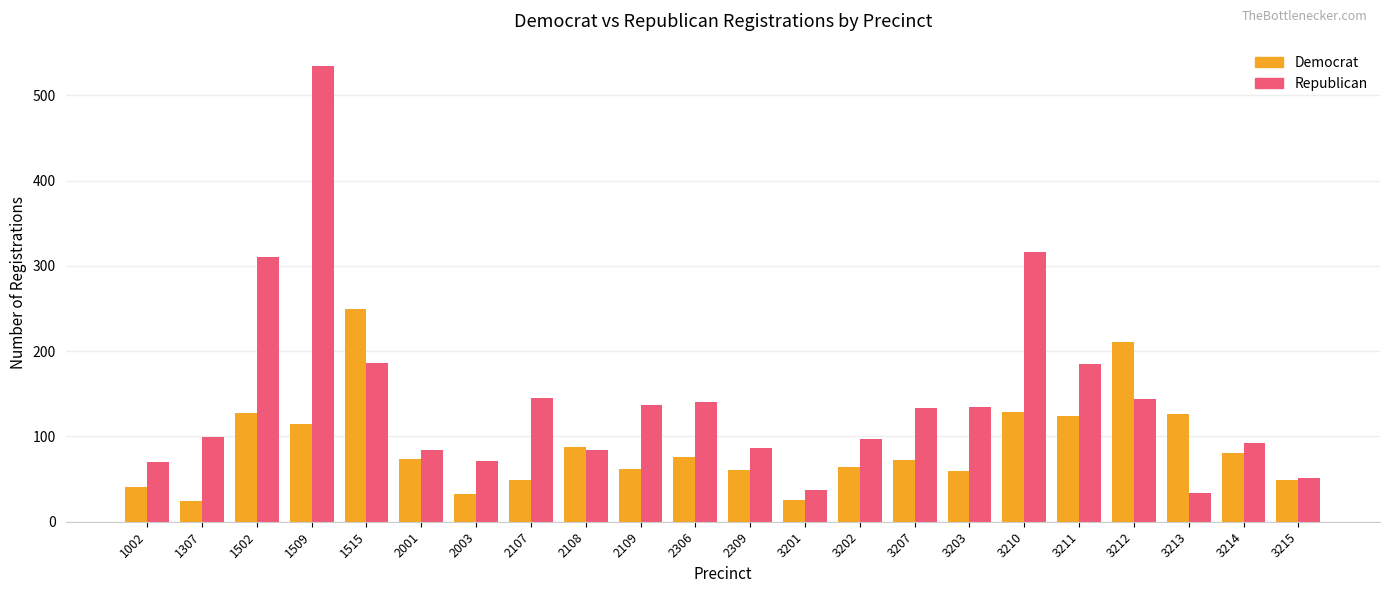

What is the spread (max minus min) of values at 2107?

96